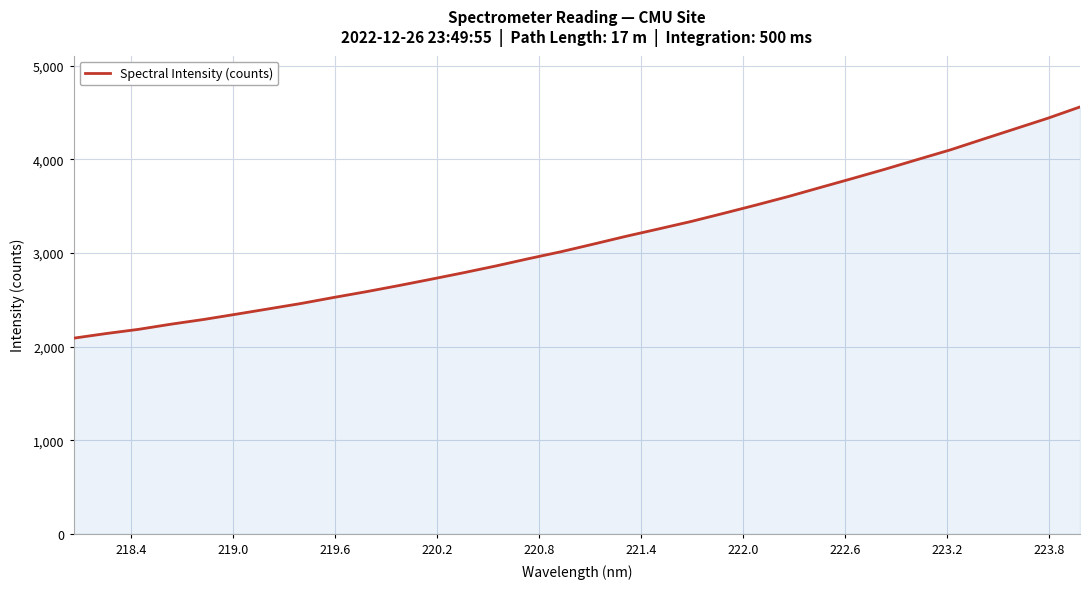

What is the difference between the maximum and minimum values?

2469.6